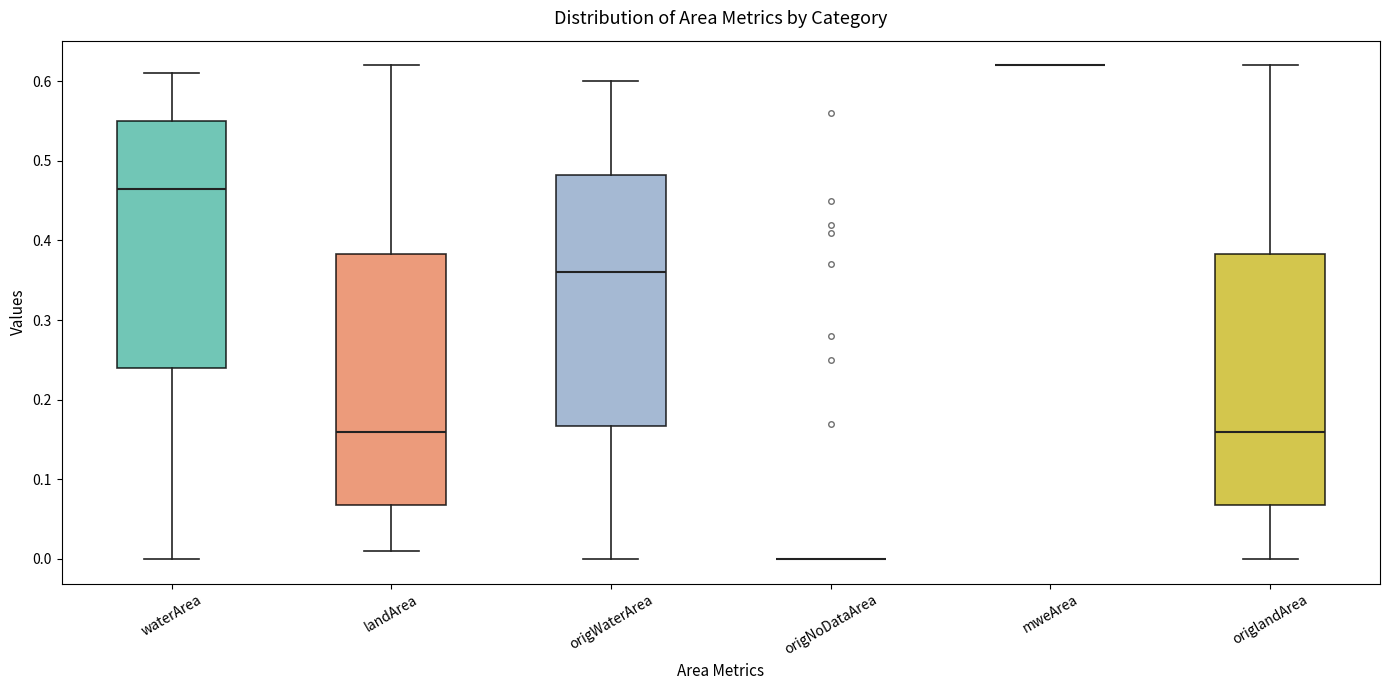

Reading left to right, transcribe this box plot: for each box, give where its median line is, the range the box spans, and where its two whiskers end, as read against the y-axis. The values are not printed on the chart, so give them approximately, as read against the axis.

waterArea: median 0.47, box 0.24 to 0.55, whiskers 0.00 to 0.61
landArea: median 0.16, box 0.07 to 0.38, whiskers 0.01 to 0.62
origWaterArea: median 0.36, box 0.17 to 0.48, whiskers 0.00 to 0.60
origNoDataArea: box collapsed to a line at 0.00, whiskers 0.00 to 0.00
mweArea: box collapsed to a line at 0.62, whiskers 0.62 to 0.62
origlandArea: median 0.16, box 0.07 to 0.38, whiskers 0.00 to 0.62